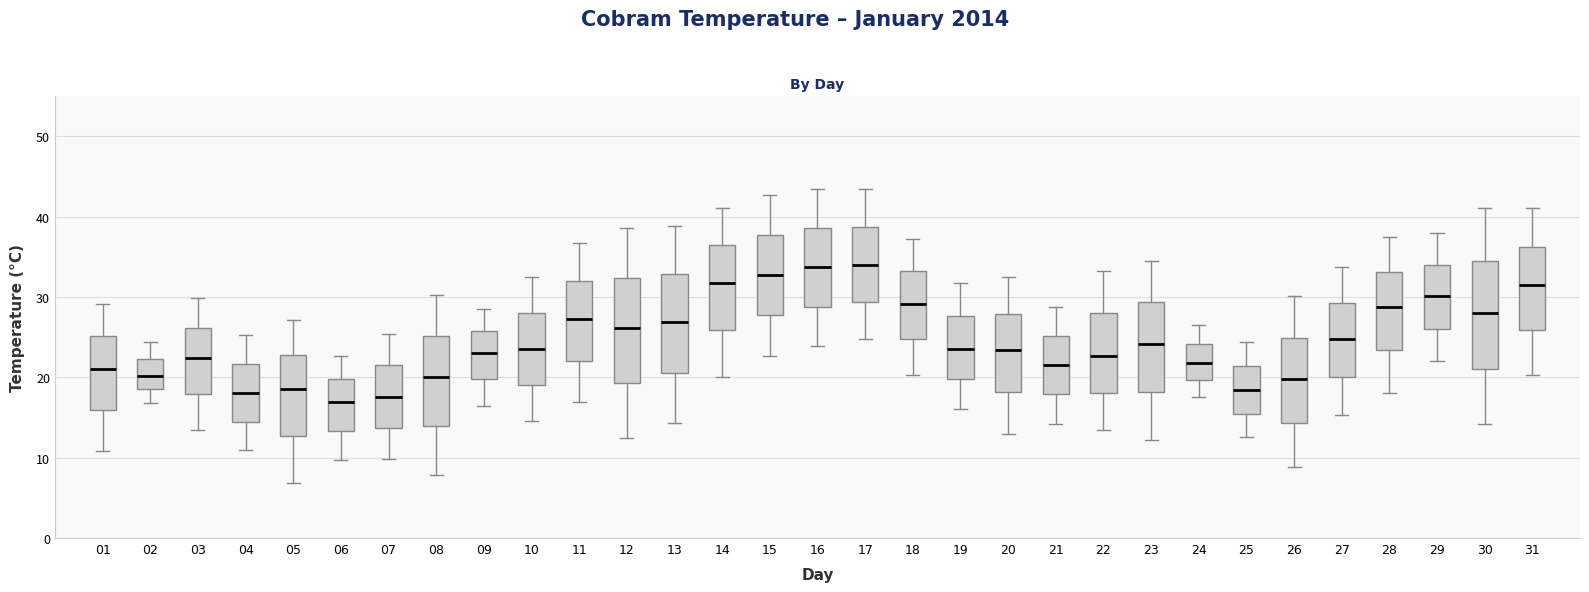

Reading left to right, transcribe this box plot: for each box, give where its median line is, the range the box spans, and where its two whiskers end, as read against the y-axis. The values are not printed on the chart, so give them approximately, as read against the axis.

01: median 21, box 16 to 25, whiskers 11 to 29
02: median 20, box 19 to 22, whiskers 17 to 24
03: median 22, box 18 to 26, whiskers 14 to 30
04: median 18, box 15 to 22, whiskers 11 to 25
05: median 19, box 13 to 23, whiskers 7 to 27
06: median 17, box 13 to 20, whiskers 10 to 23
07: median 18, box 14 to 22, whiskers 10 to 25
08: median 20, box 14 to 25, whiskers 8 to 30
09: median 23, box 20 to 26, whiskers 17 to 29
10: median 24, box 19 to 28, whiskers 15 to 33
11: median 27, box 22 to 32, whiskers 17 to 37
12: median 26, box 19 to 32, whiskers 13 to 39
13: median 27, box 21 to 33, whiskers 14 to 39
14: median 32, box 26 to 36, whiskers 20 to 41
15: median 33, box 28 to 38, whiskers 23 to 43
16: median 34, box 29 to 39, whiskers 24 to 44
17: median 34, box 29 to 39, whiskers 25 to 43
18: median 29, box 25 to 33, whiskers 20 to 37
19: median 24, box 20 to 28, whiskers 16 to 32
20: median 23, box 18 to 28, whiskers 13 to 33
21: median 22, box 18 to 25, whiskers 14 to 29
22: median 23, box 18 to 28, whiskers 13 to 33
23: median 24, box 18 to 29, whiskers 12 to 35
24: median 22, box 20 to 24, whiskers 18 to 27
25: median 18, box 16 to 21, whiskers 13 to 24
26: median 20, box 14 to 25, whiskers 9 to 30
27: median 25, box 20 to 29, whiskers 15 to 34
28: median 29, box 23 to 33, whiskers 18 to 38
29: median 30, box 26 to 34, whiskers 22 to 38
30: median 28, box 21 to 35, whiskers 14 to 41
31: median 32, box 26 to 36, whiskers 20 to 41